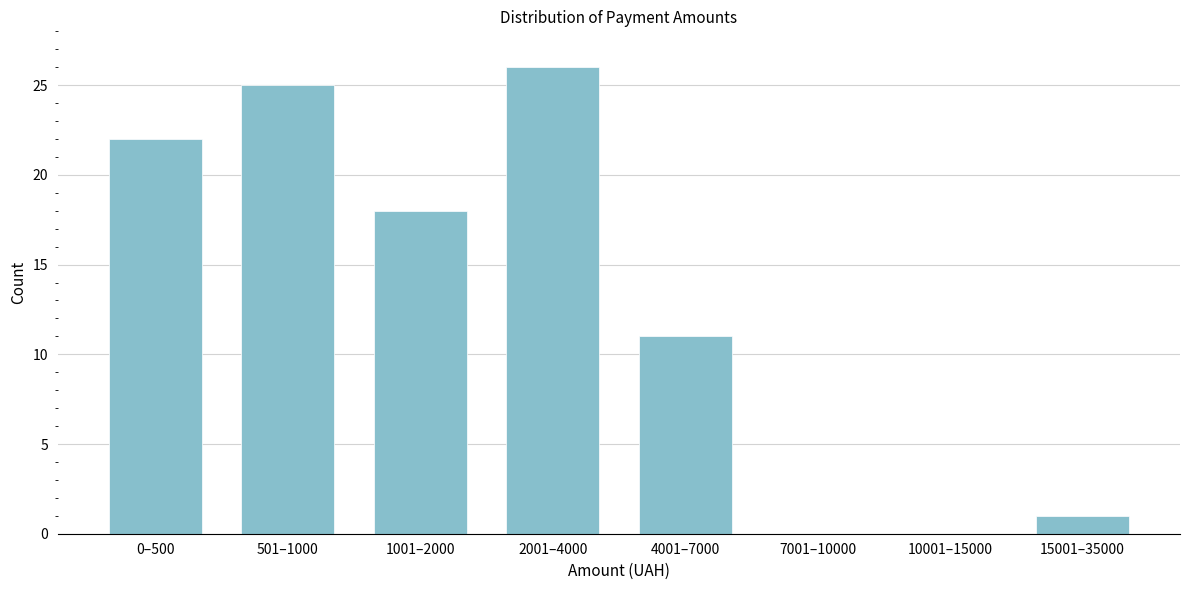

Reading right to left, what are all the values shown in this chart?

15001–35000=1	10001–15000=0	7001–10000=0	4001–7000=11	2001–4000=26	1001–2000=18	501–1000=25	0–500=22